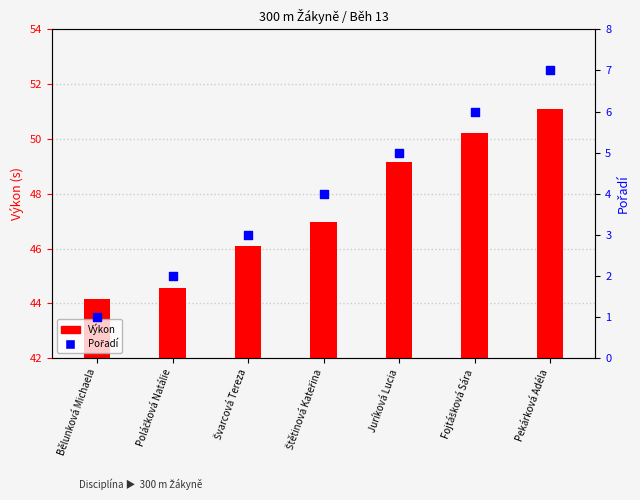

At which category is the sum across all series the highest?

Pekárková Adéla